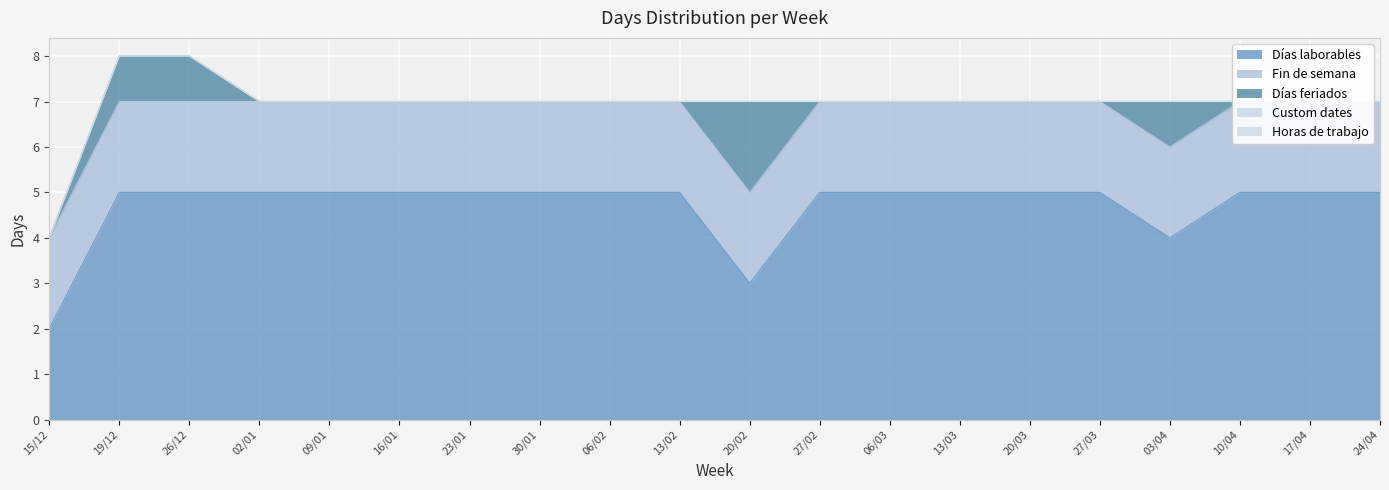

How many lines are shown in the chart?

5